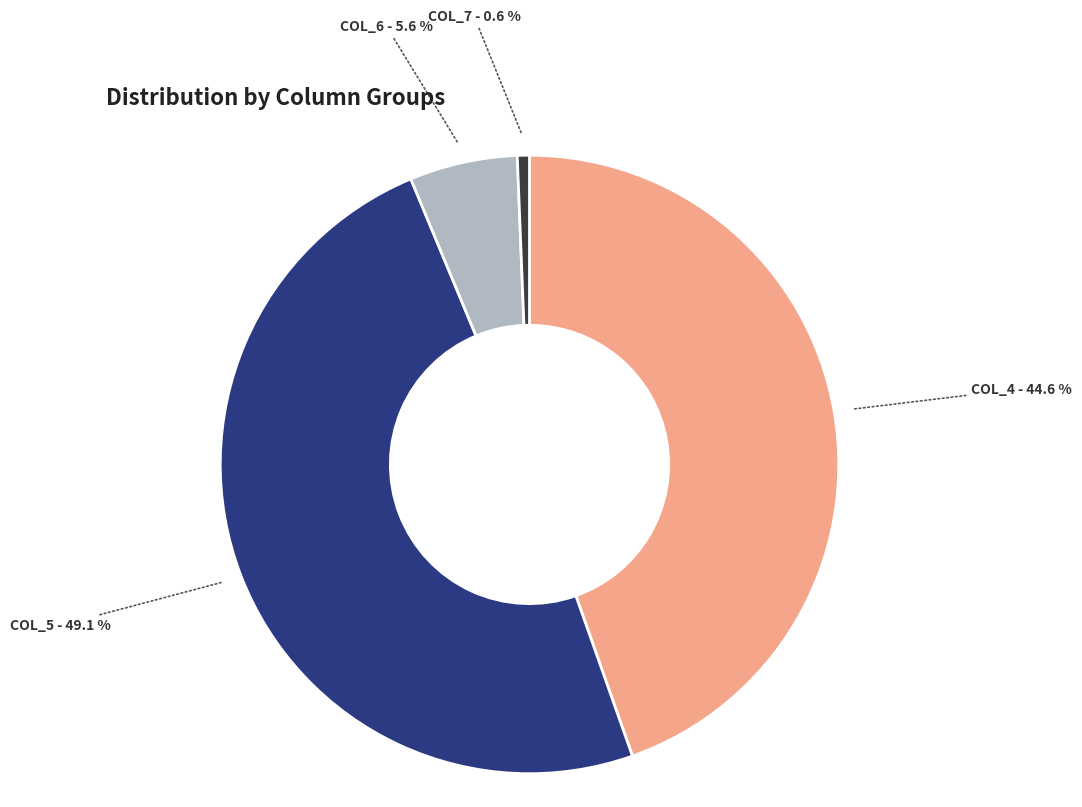

Is there a majority slice in this chart?

No